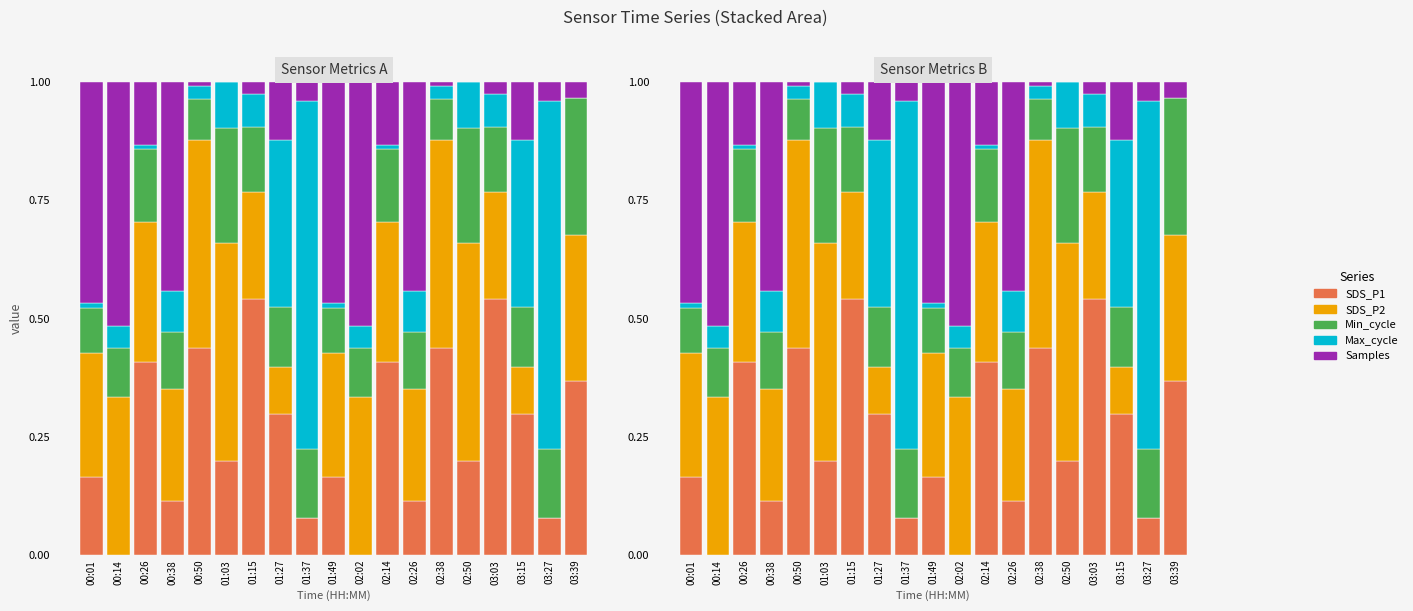

How many bars are there in each group?

5